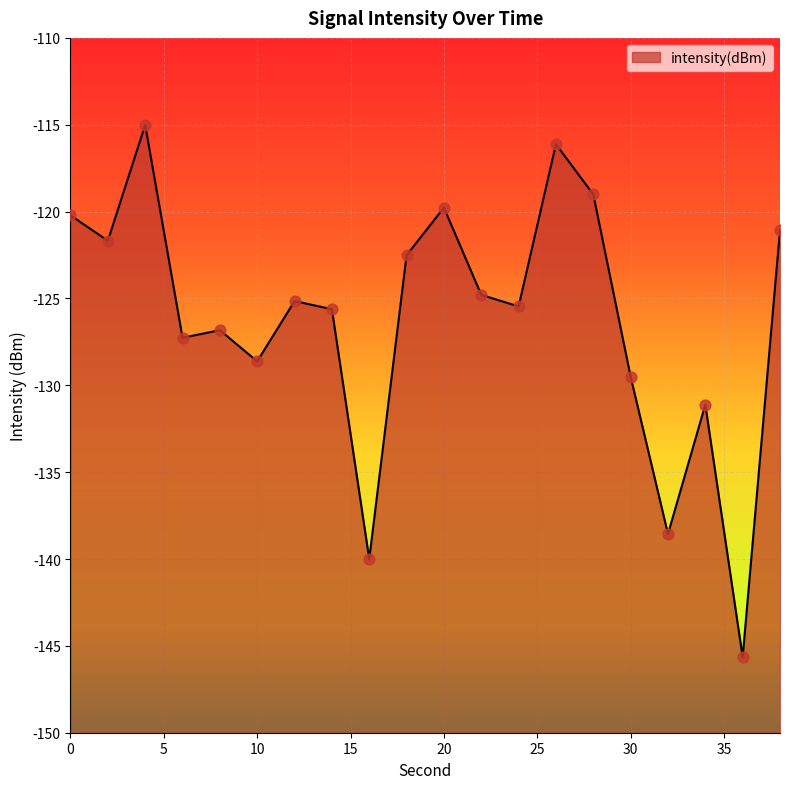

Between 0 and 28, which is larger?

28